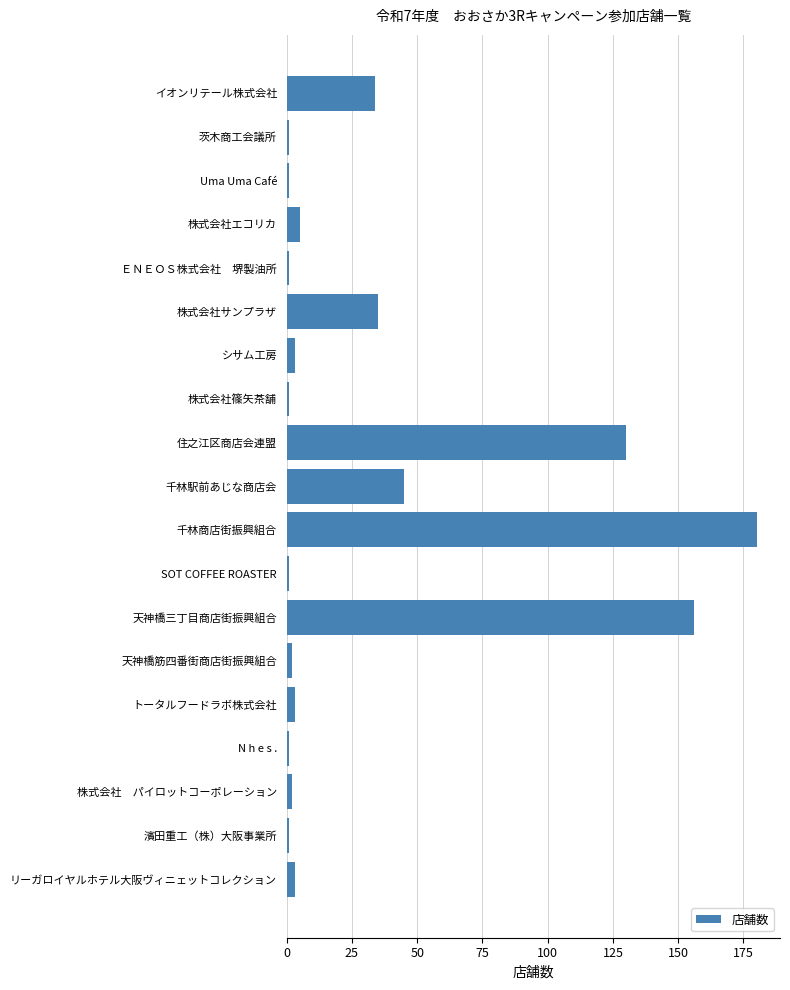

At which label is the value closest to 90?

住之江区商店会連盟